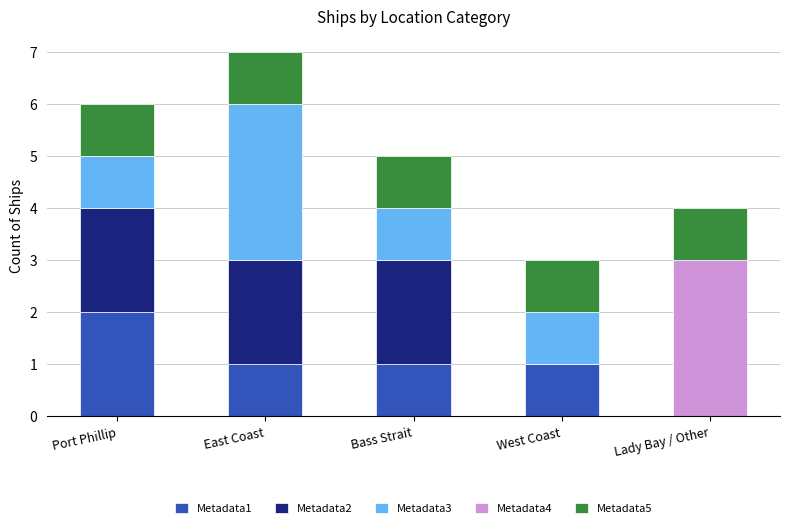

Are the bars grouped side by side (vs. stacked)?

No